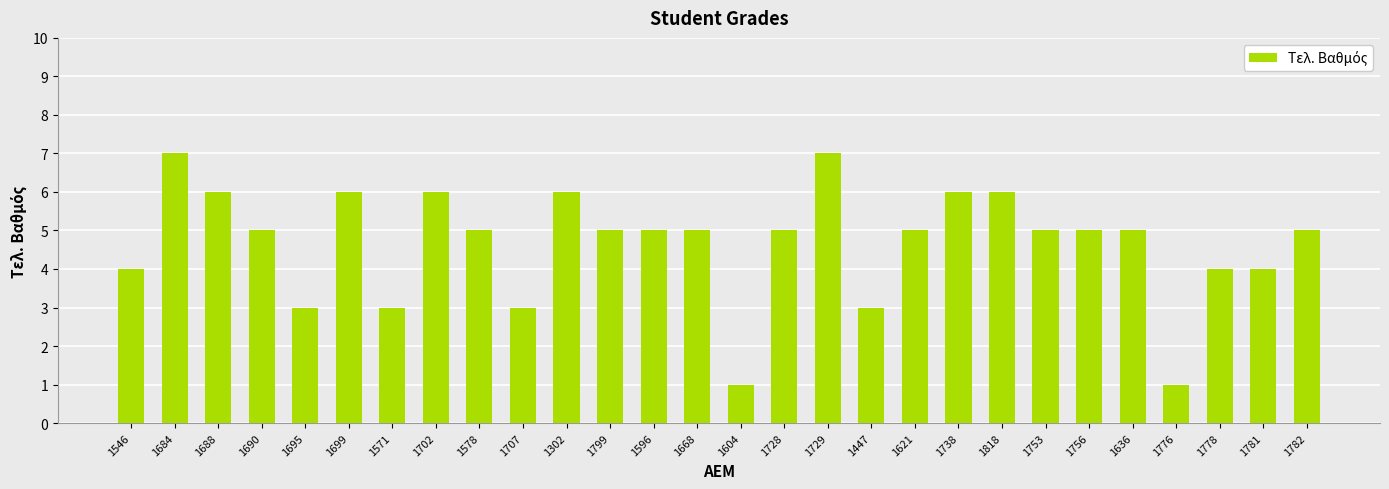

Count the number of categories in the chart.

28